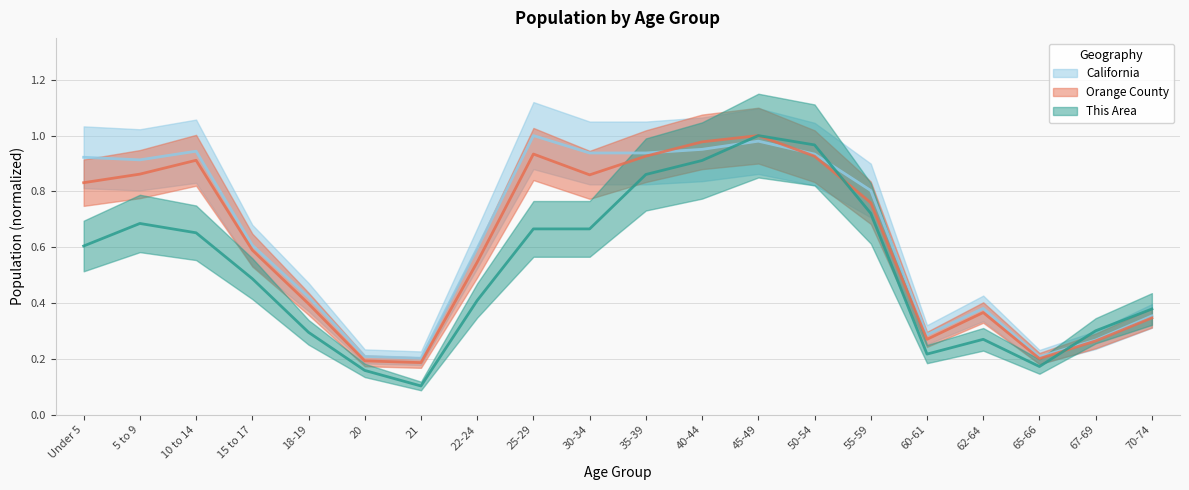

Reading left to right, extract all data points from this chart.

This Area: Under 5=0.6	5 to 9=0.7	10 to 14=0.7	15 to 17=0.5	18-19=0.3	20=0.2	21=0.1	22-24=0.4	25-29=0.7	30-34=0.7	35-39=0.9	40-44=0.9	45-49=1.0	50-54=1.0	55-59=0.7	60-61=0.2	62-64=0.3	65-66=0.2	67-69=0.3	70-74=0.4
Orange County: Under 5=0.8	5 to 9=0.9	10 to 14=0.9	15 to 17=0.6	18-19=0.4	20=0.2	21=0.2	22-24=0.5	25-29=0.9	30-34=0.9	35-39=0.9	40-44=1.0	45-49=1.0	50-54=0.9	55-59=0.8	60-61=0.3	62-64=0.4	65-66=0.2	67-69=0.3	70-74=0.3
California: Under 5=0.9	5 to 9=0.9	10 to 14=0.9	15 to 17=0.6	18-19=0.4	20=0.2	21=0.2	22-24=0.6	25-29=1.0	30-34=0.9	35-39=0.9	40-44=1.0	45-49=1.0	50-54=0.9	55-59=0.8	60-61=0.3	62-64=0.4	65-66=0.2	67-69=0.3	70-74=0.4